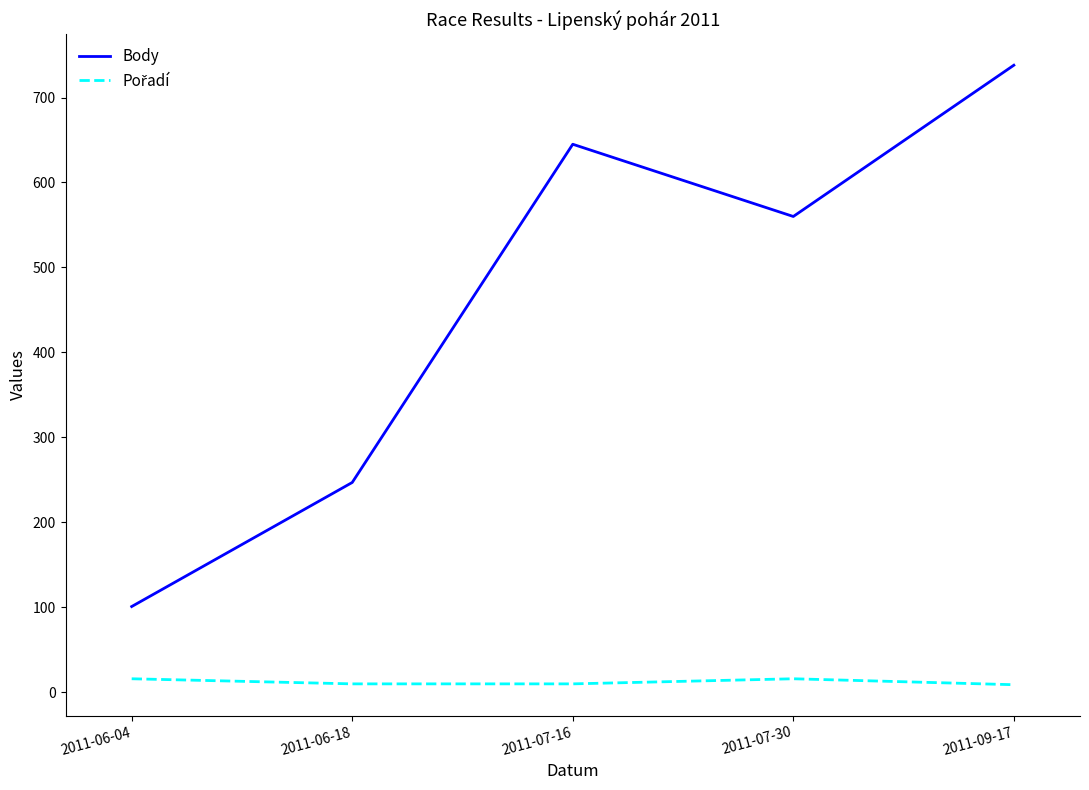

True or false: Body has a value of 247 at 2011-06-18.

True